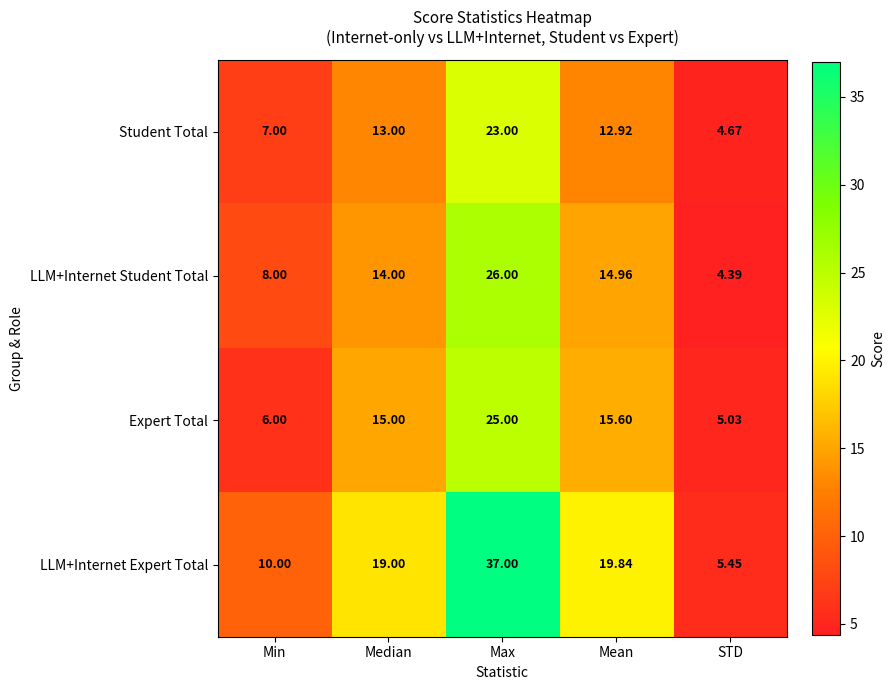

At which label is LLM+Internet Student Total closest to 15?

Mean